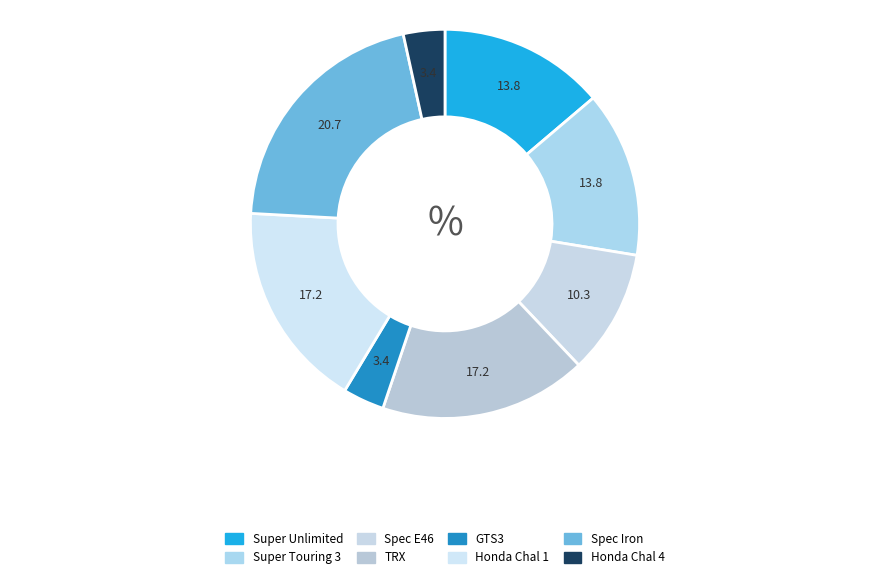

Is TRX the majority of the pie?

No